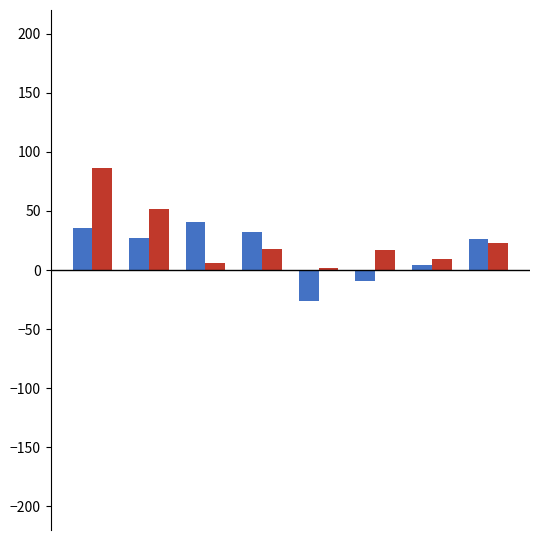

What is the smallest value displayed?

-26.4